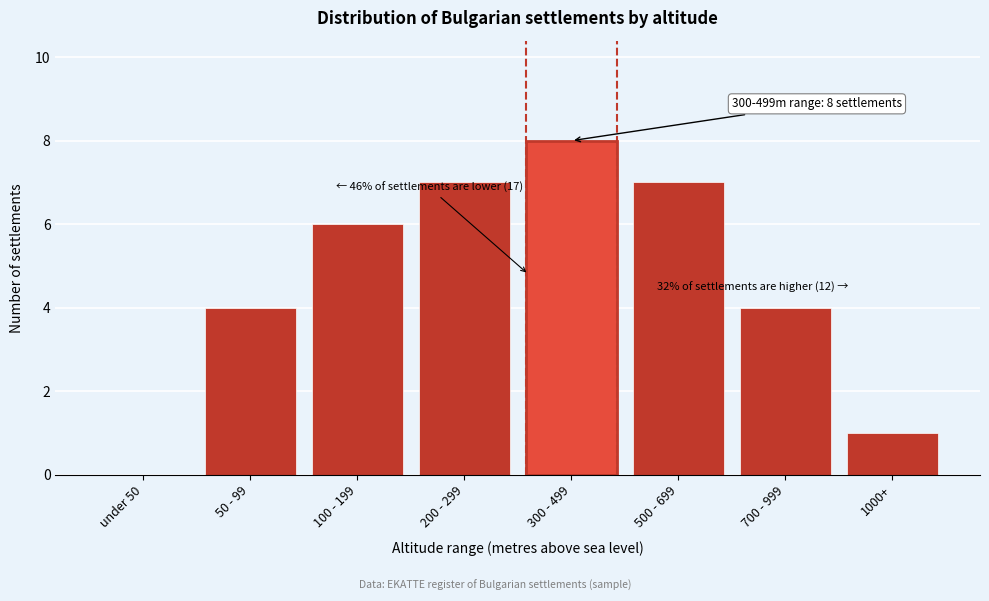

Reading left to right, extract all data points from this chart.

under 50=0	50 - 99=4	100 - 199=6	200 - 299=7	300 - 499=8	500 - 699=7	700 - 999=4	1000+=1